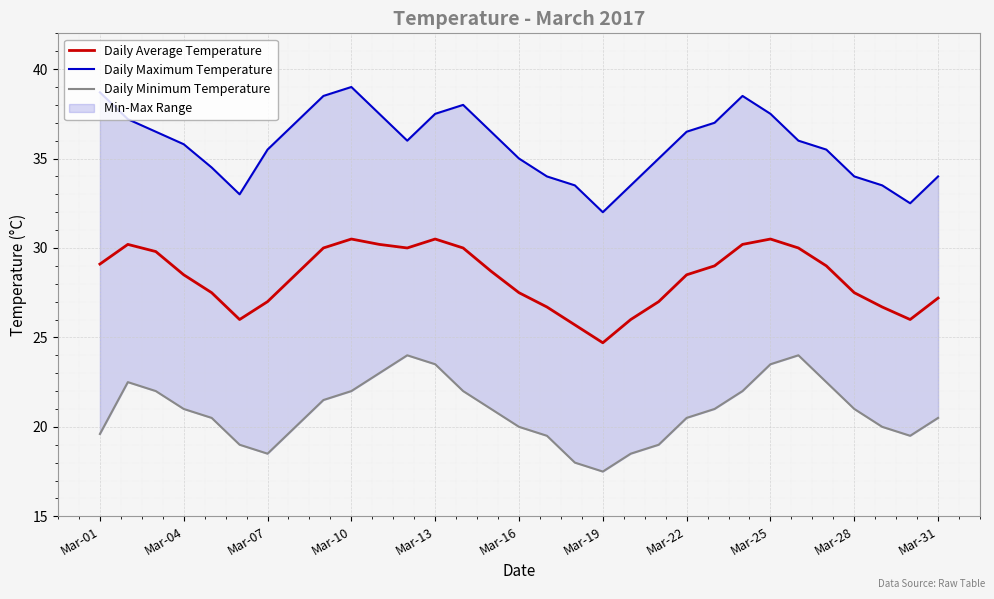

What is the minimum value for Daily Average Temperature?

24.7